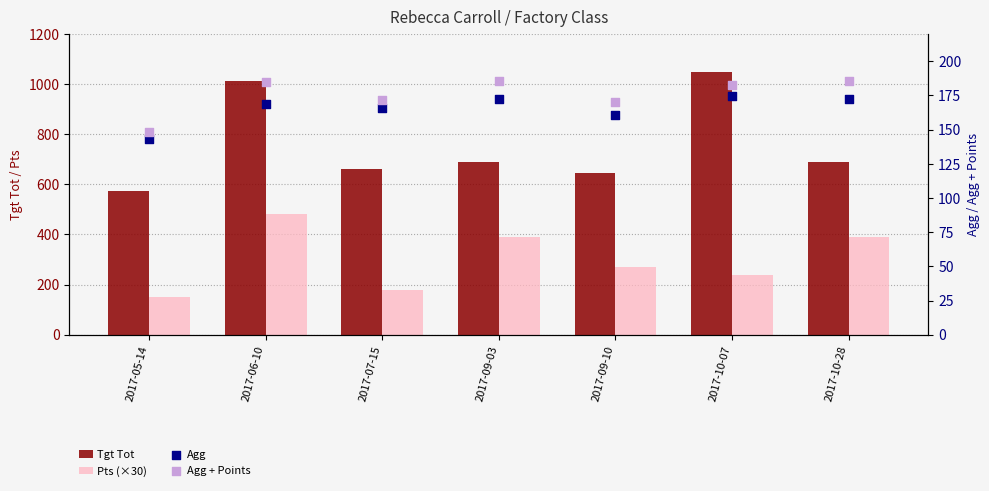

Which series contains the lowest Y value?

Agg